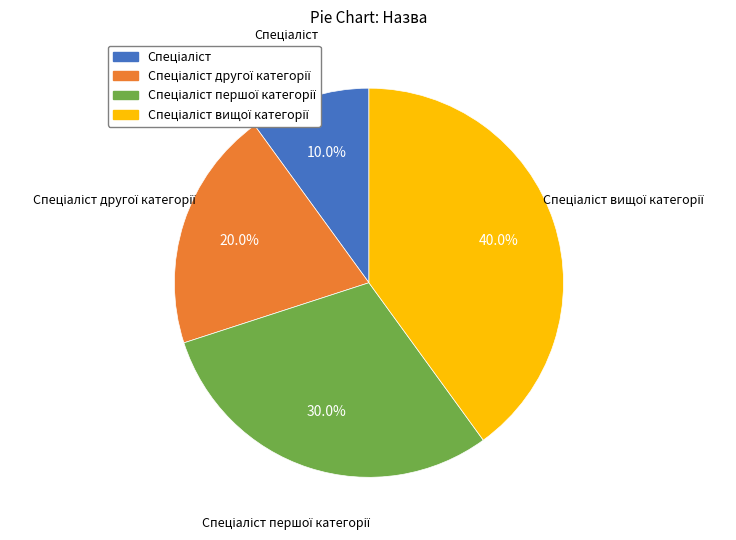

Is there any slice that represents more than half of the pie?

No